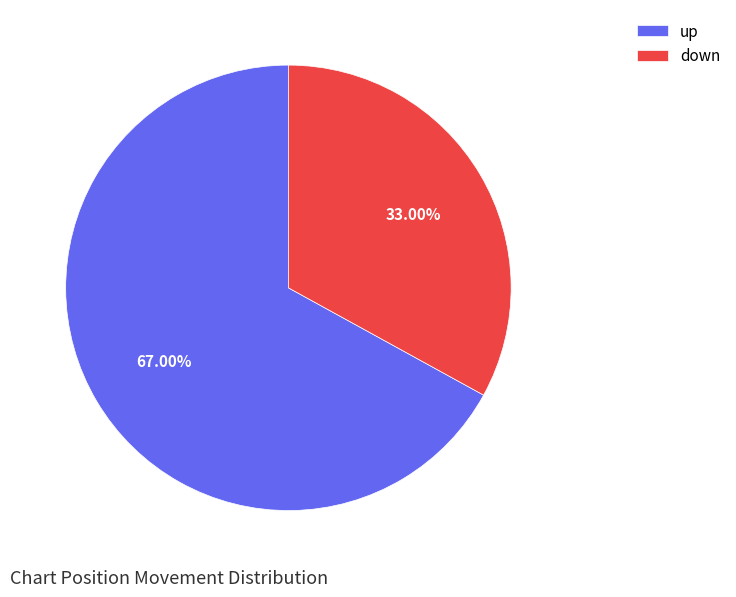

Combined, do down and up account for over 50%?

Yes